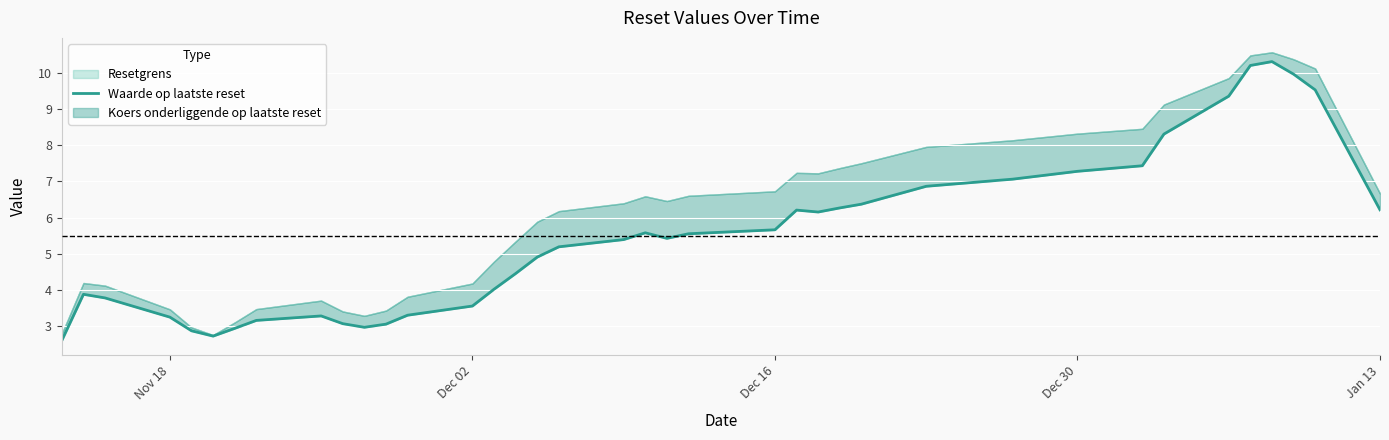

How many data points are above 5?

21